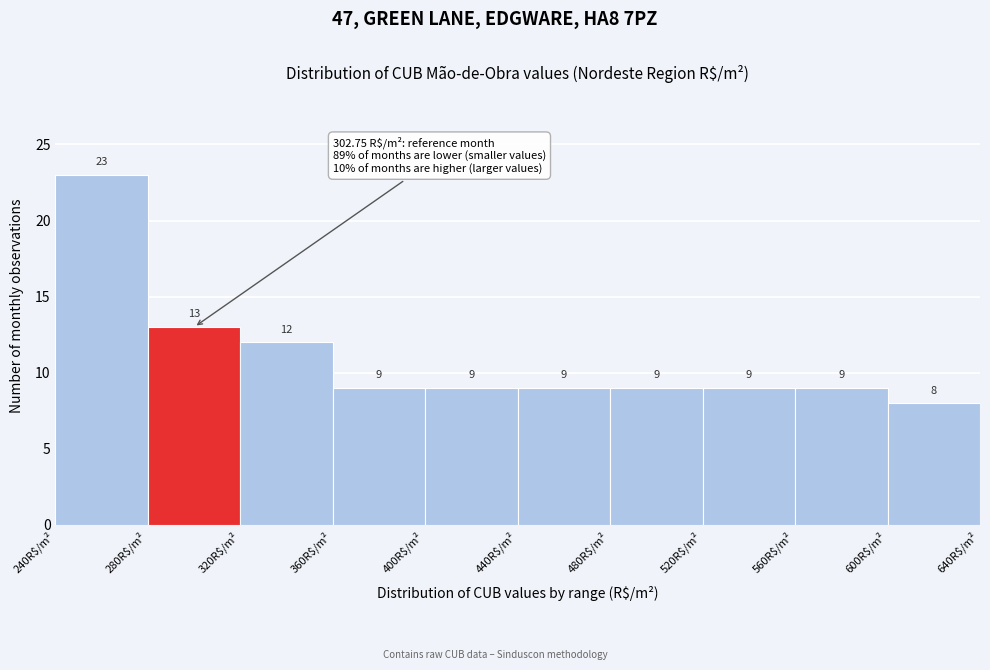

What is the height of the bar covering 520 to 560 on the x-axis?

9